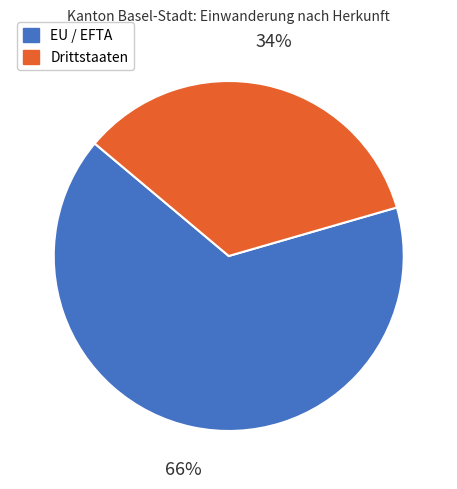

Approximately how many times larger is the value at EU / EFTA compared to Drittstaaten?

1.9